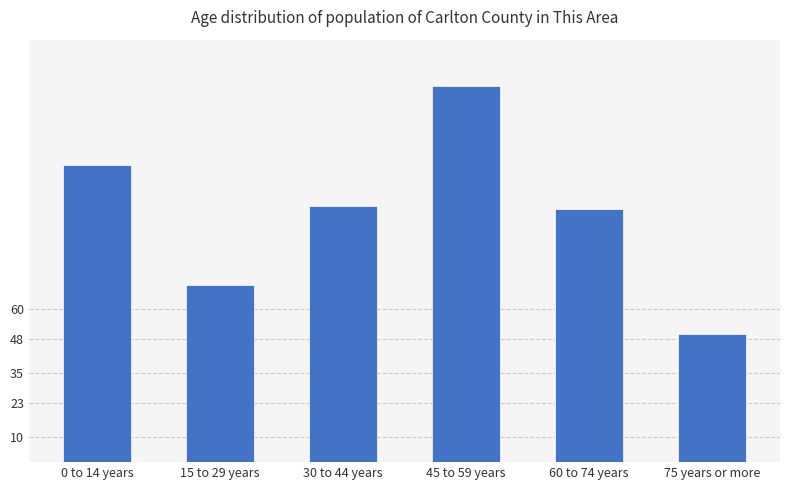

Count the number of categories in the chart.

6